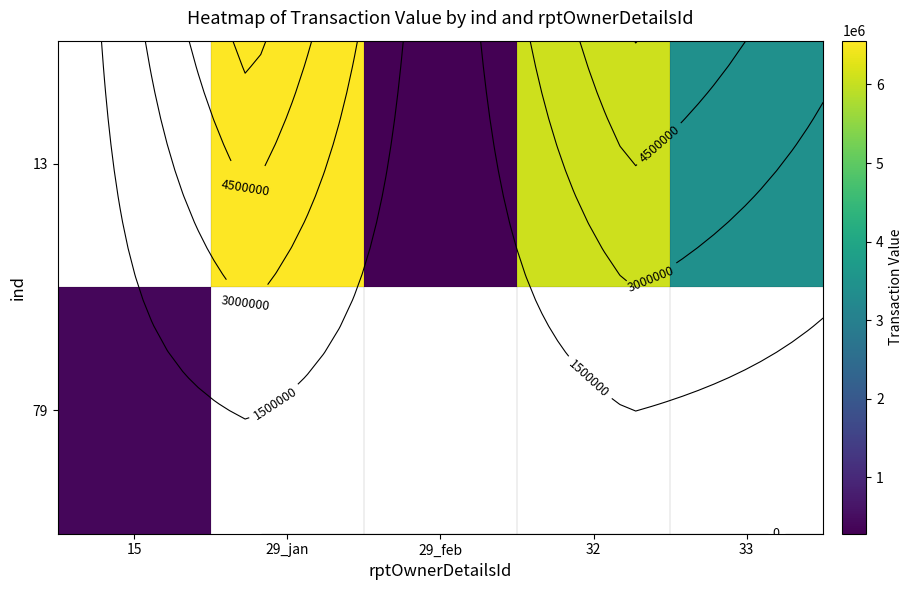

How many series are shown in this chart?

2